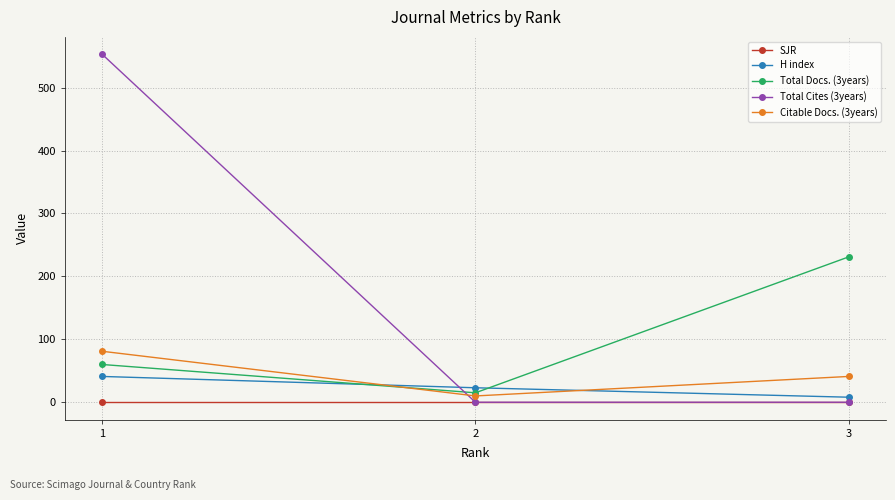

The value of Total Cites (3years) at 2 is 183. True or false?

False